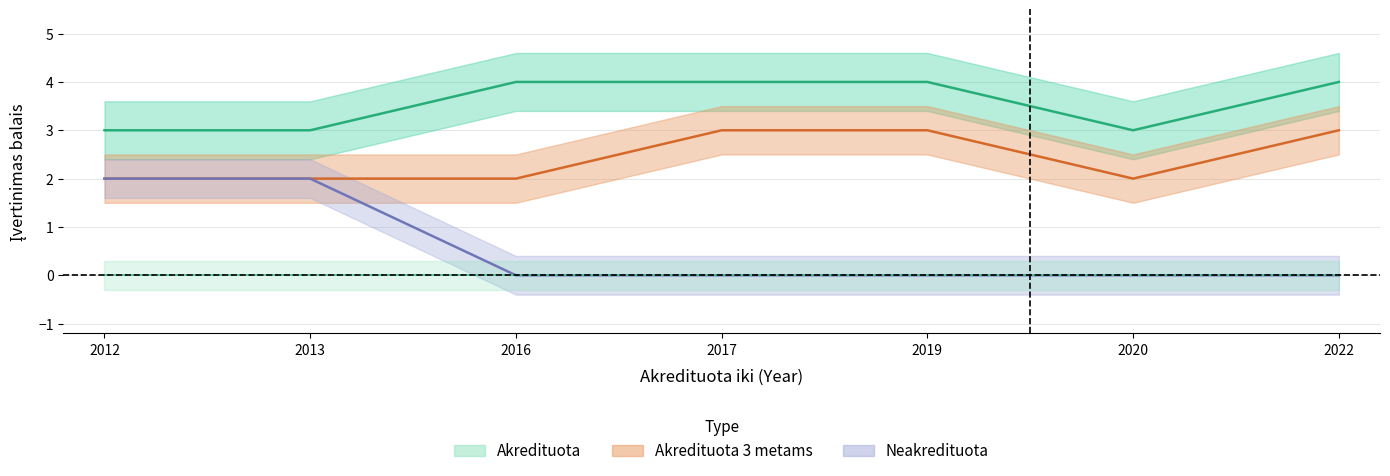

How many lines are shown in the chart?

3